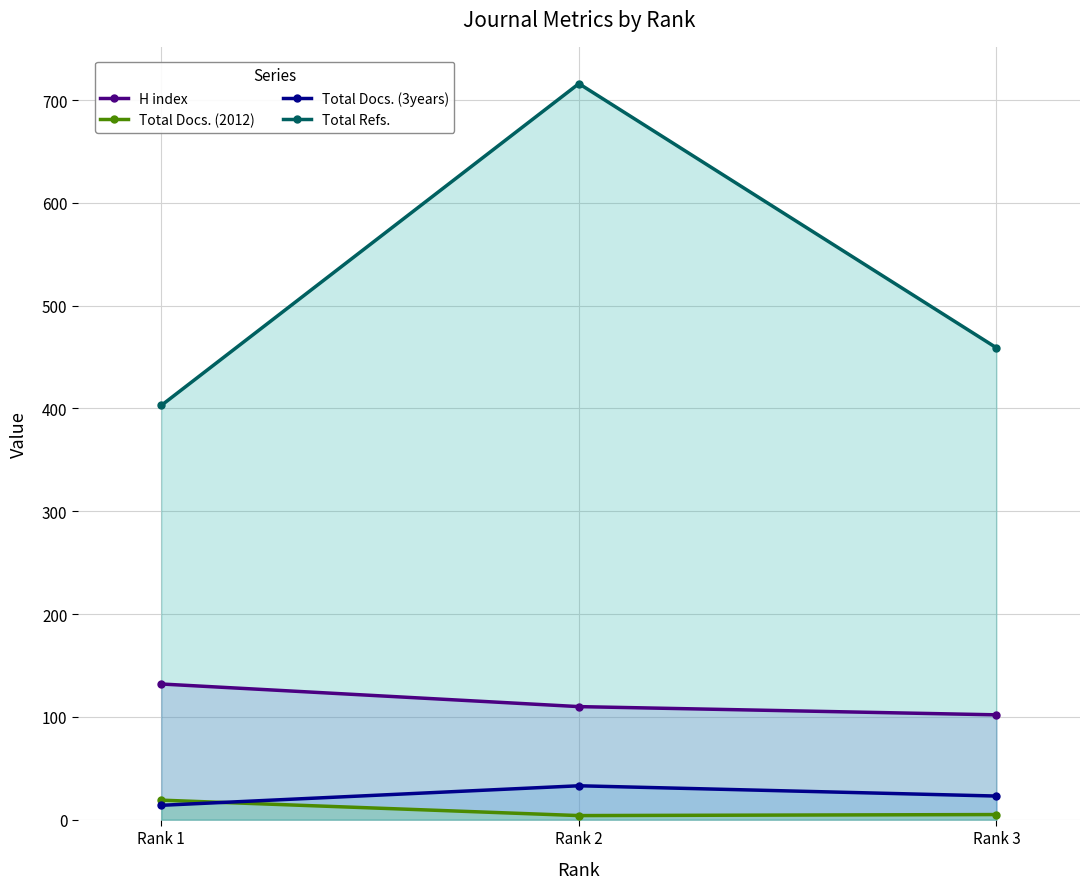

What is the difference between the second highest and minimum values in the Total Docs. (2012) series?

1